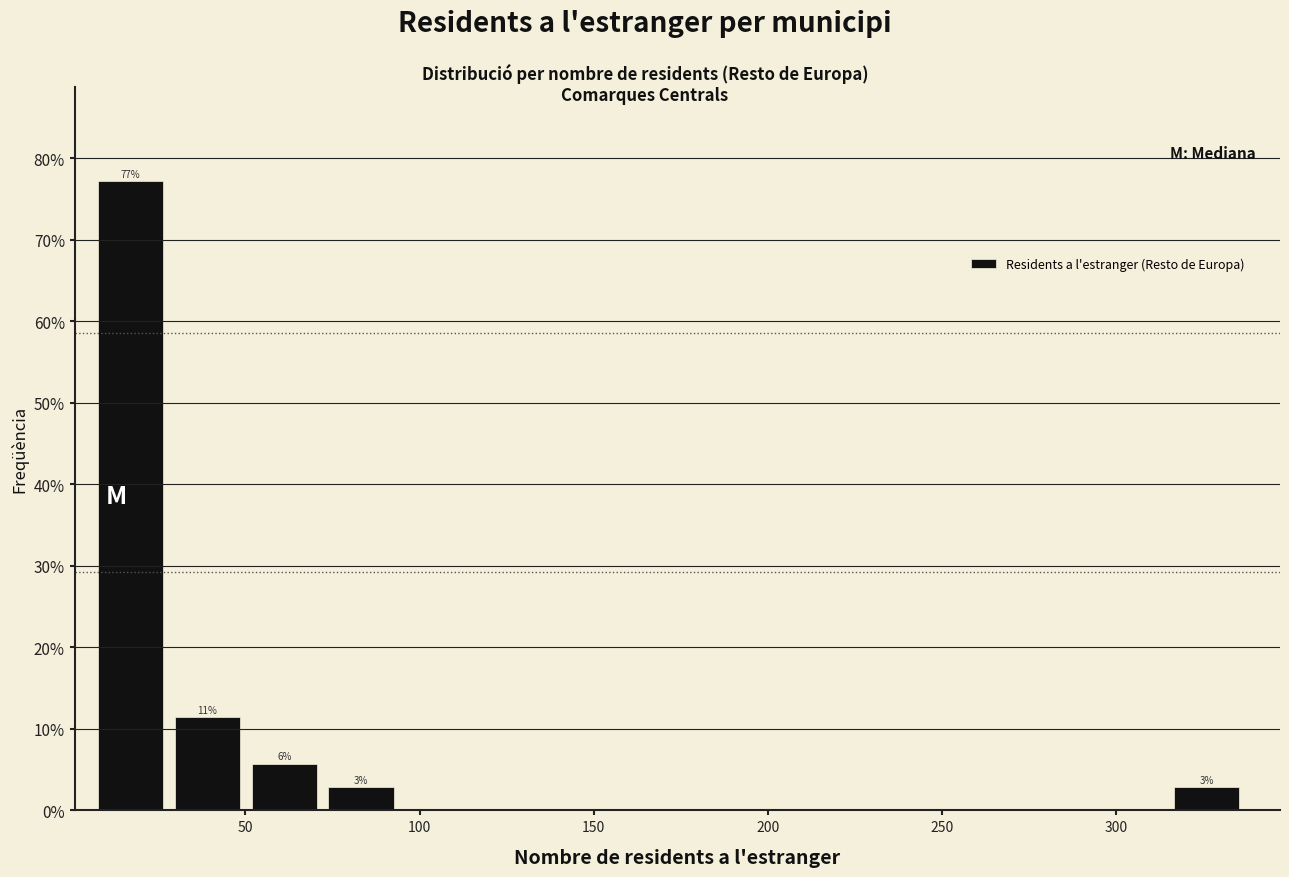

Which range on the x-axis has the tallest bar?

5 to 30